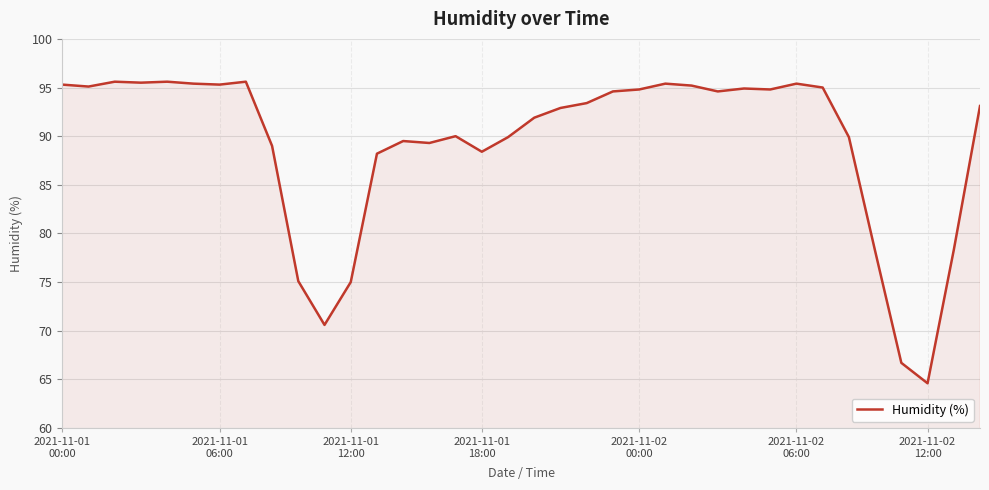

What is the smallest value displayed?

64.6